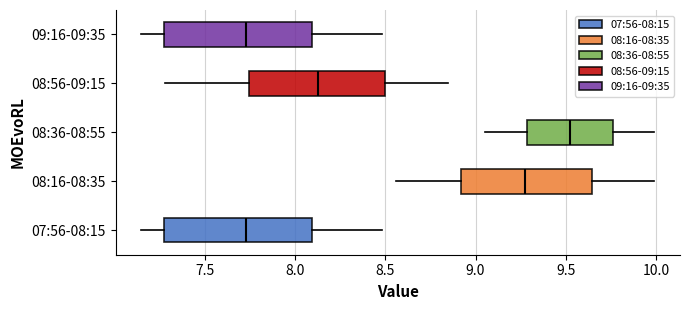

Reading bottom to top, transcribe this box plot: for each box, give where its median line is, the range the box spans, and where its two whiskers end, as read against the x-axis. The values are not printed on the chart, so give them approximately, as read against the axis.

07:56-08:15: median 7.75, box 7.25 to 8.10, whiskers 7.15 to 8.50
08:16-08:35: median 9.30, box 8.90 to 9.65, whiskers 8.55 to 10.00
08:36-08:55: median 9.55, box 9.30 to 9.75, whiskers 9.05 to 10.00
08:56-09:15: median 8.15, box 7.75 to 8.50, whiskers 7.30 to 8.85
09:16-09:35: median 7.75, box 7.25 to 8.10, whiskers 7.15 to 8.50